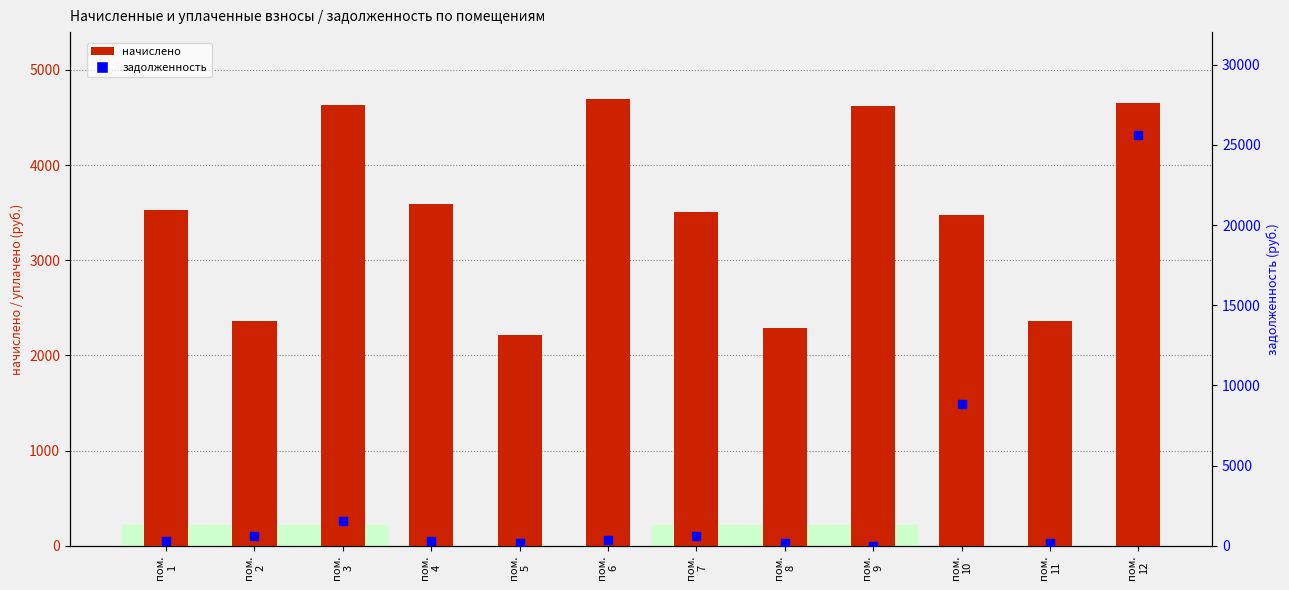

Is the value of начислено at пом.
4 greater than the value of задолженность at пом.
8?

Yes